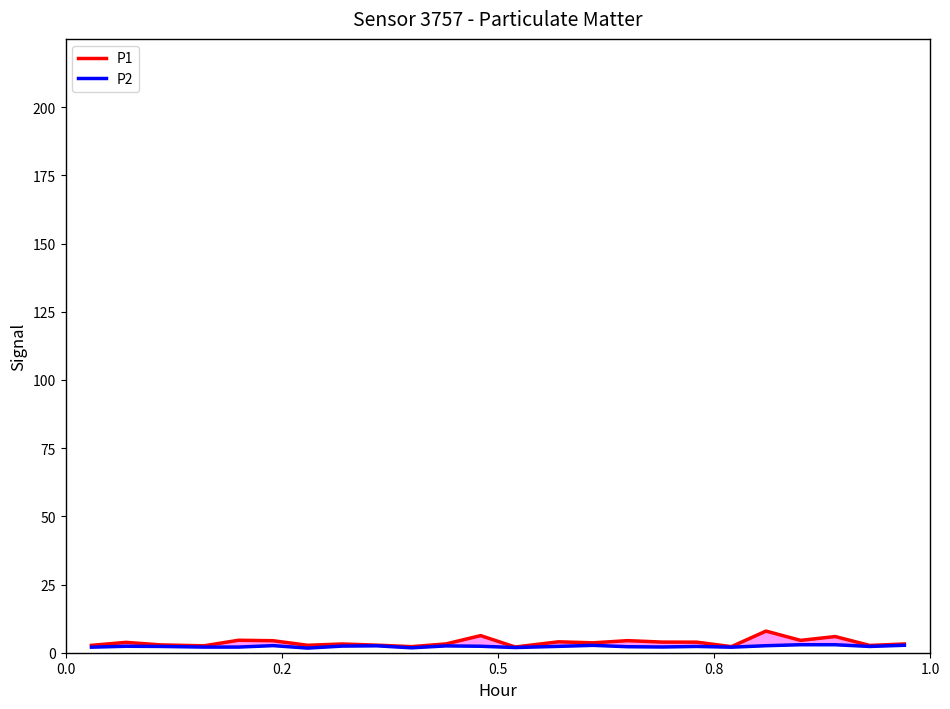

What is the difference between the maximum and minimum values in the P2 series?

1.2